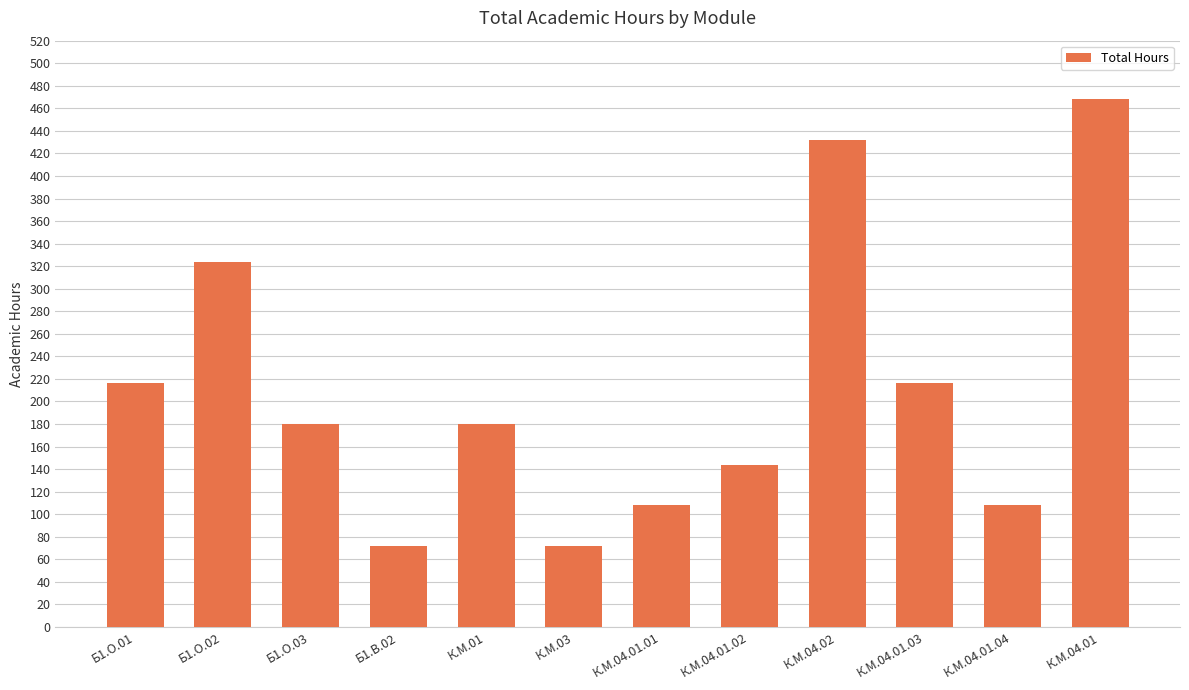

The chart shows a value of 341 at Б1.О.01. True or false?

False